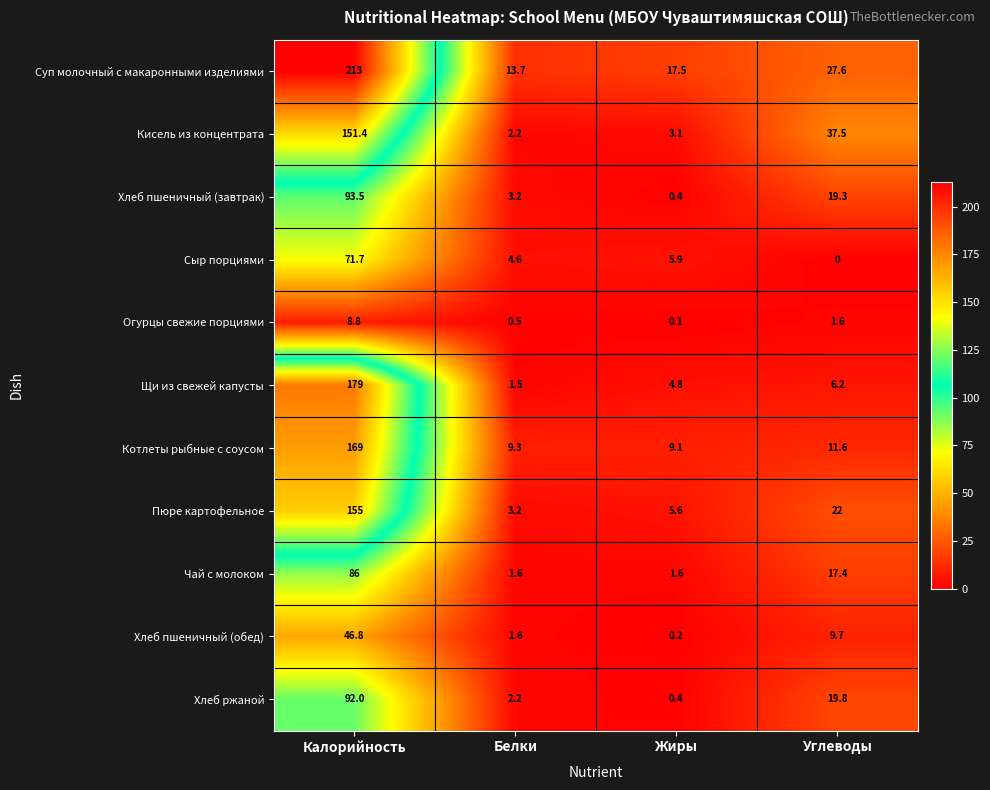

At how many categories does at least one series exceed 188?

1